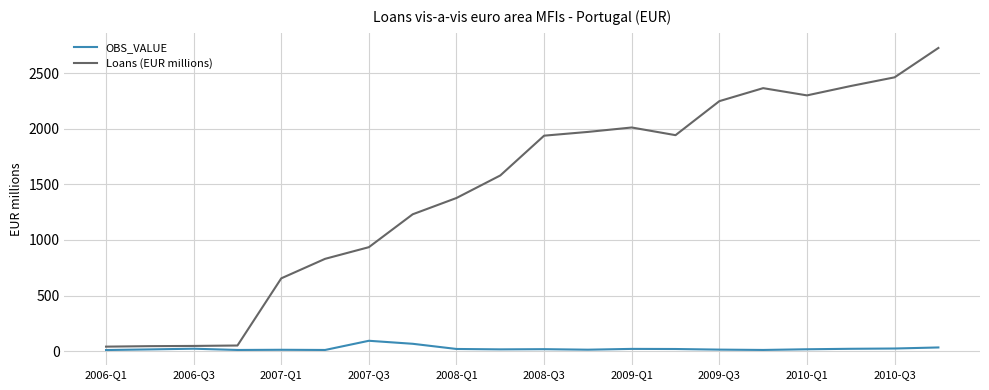

What is the sum of all Loans (EUR millions) values?

29143.7